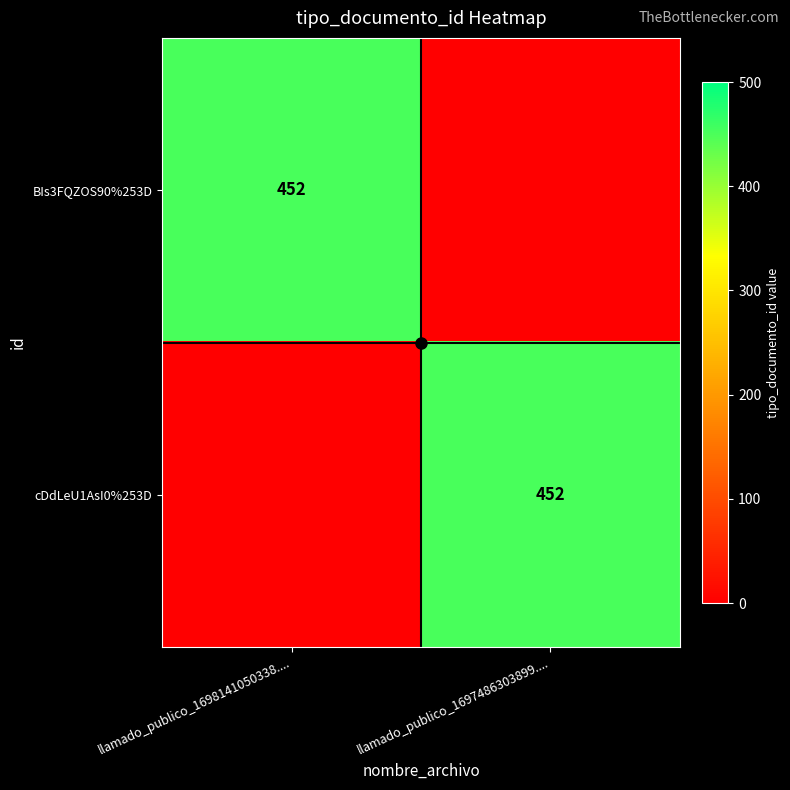

What is the total value across all series at llamado_publico_1698141050338....?

452